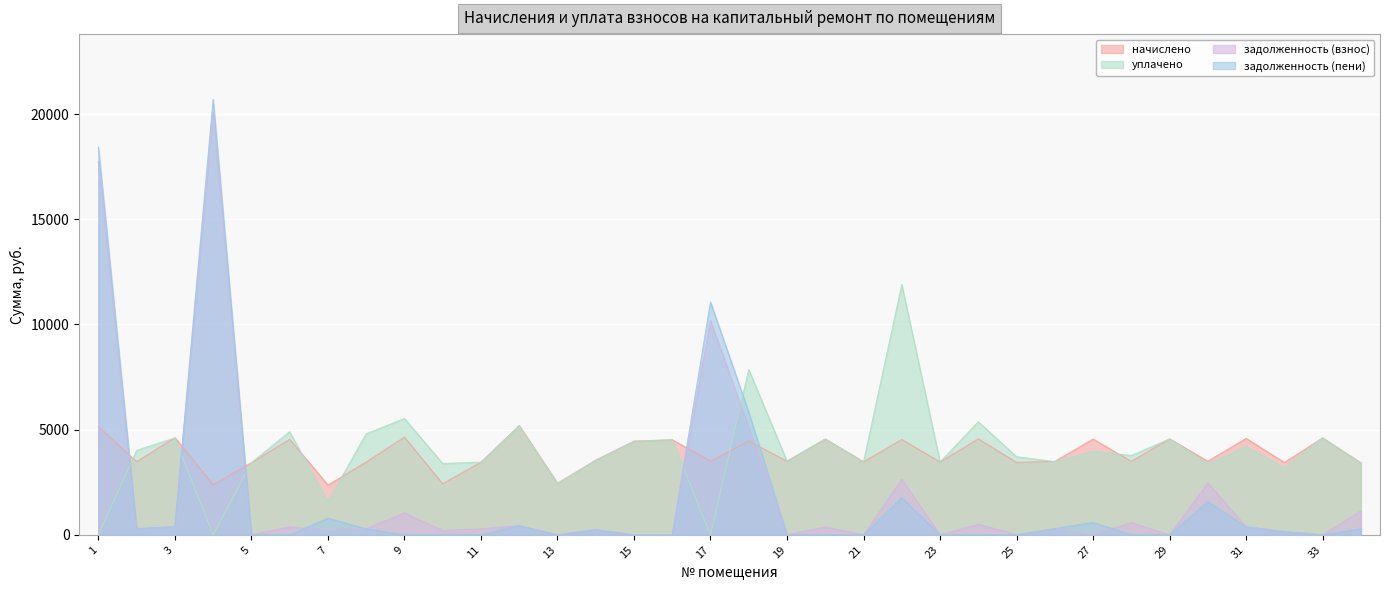

How many lines are shown in the chart?

4